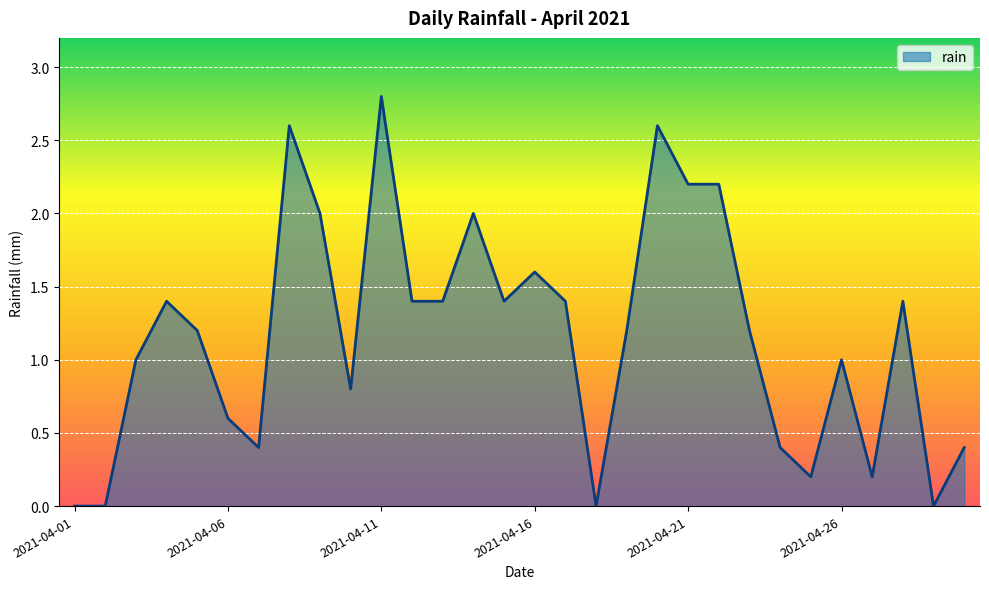

What is the difference between the maximum and minimum values?

2.8